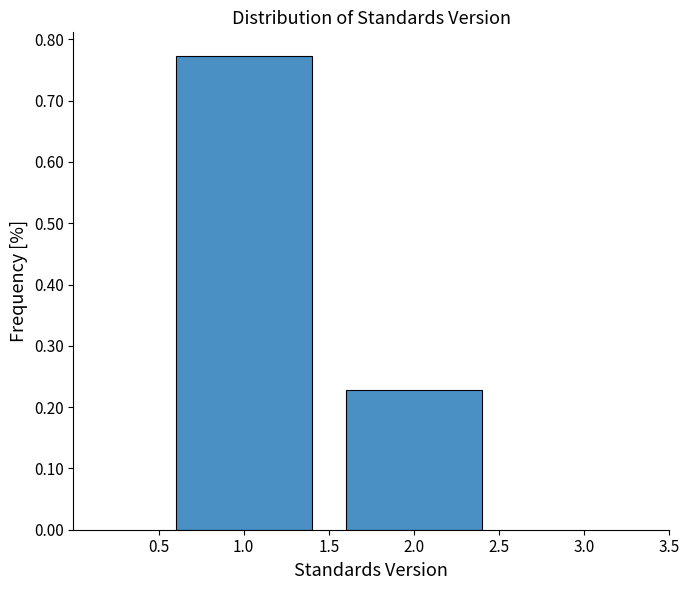

Reading left to right, list every bar in this chart as the range it spans on the x-axis followed by its height. The values are not printed on the chart, so give them approximately, as read against the axis.

0.5 to 1.5: 0.77
1.5 to 2.5: 0.23